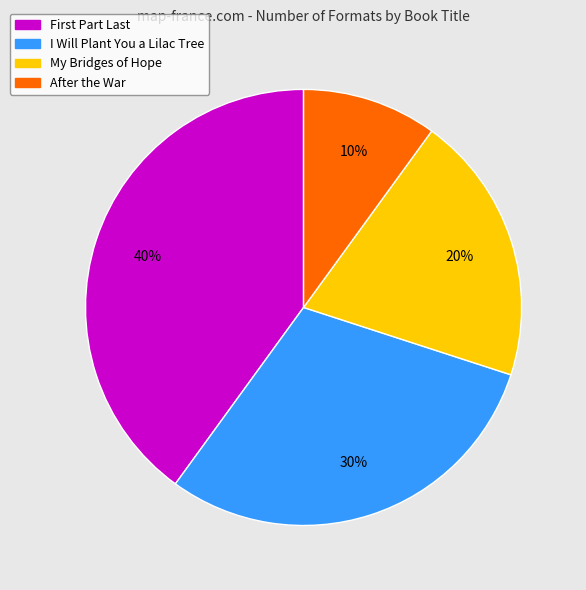

Is it true that After the War is 18% of the pie?

False